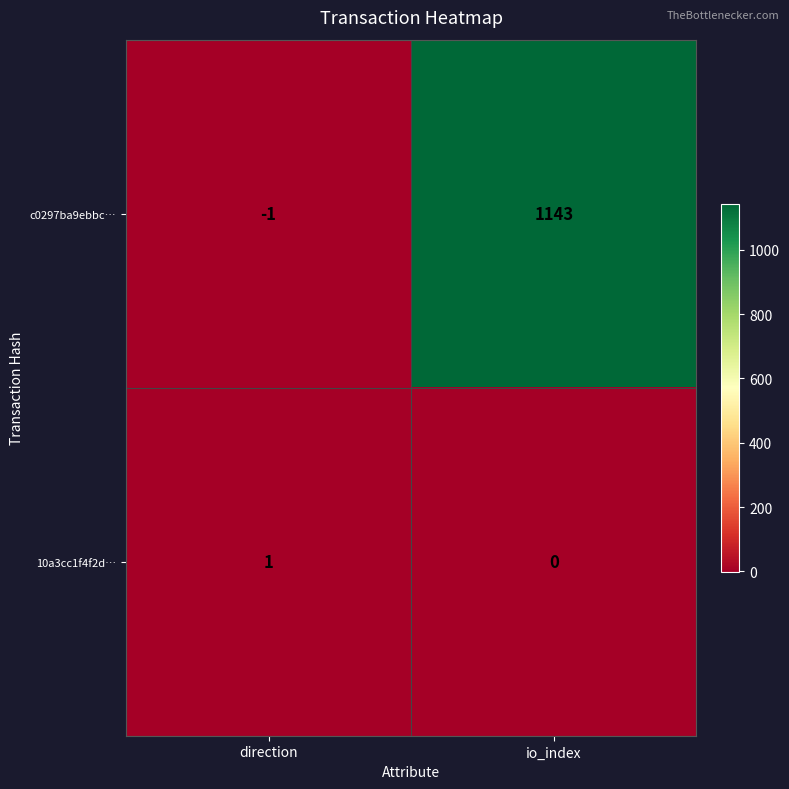

What is the minimum value shown in the chart?

-1